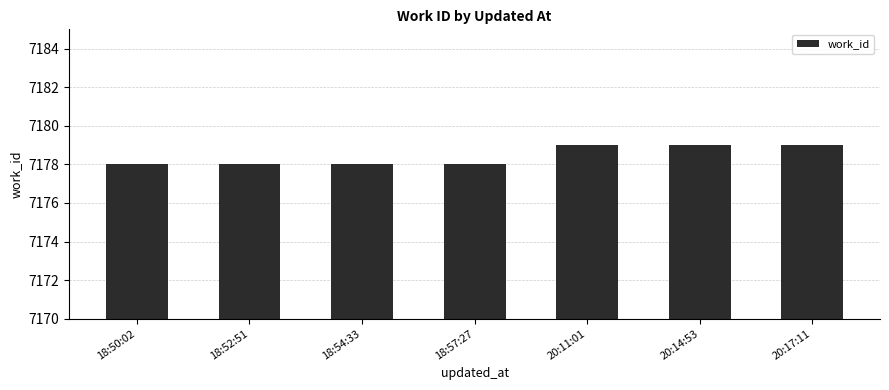

Count the values in the range 7178 to 7179.

7